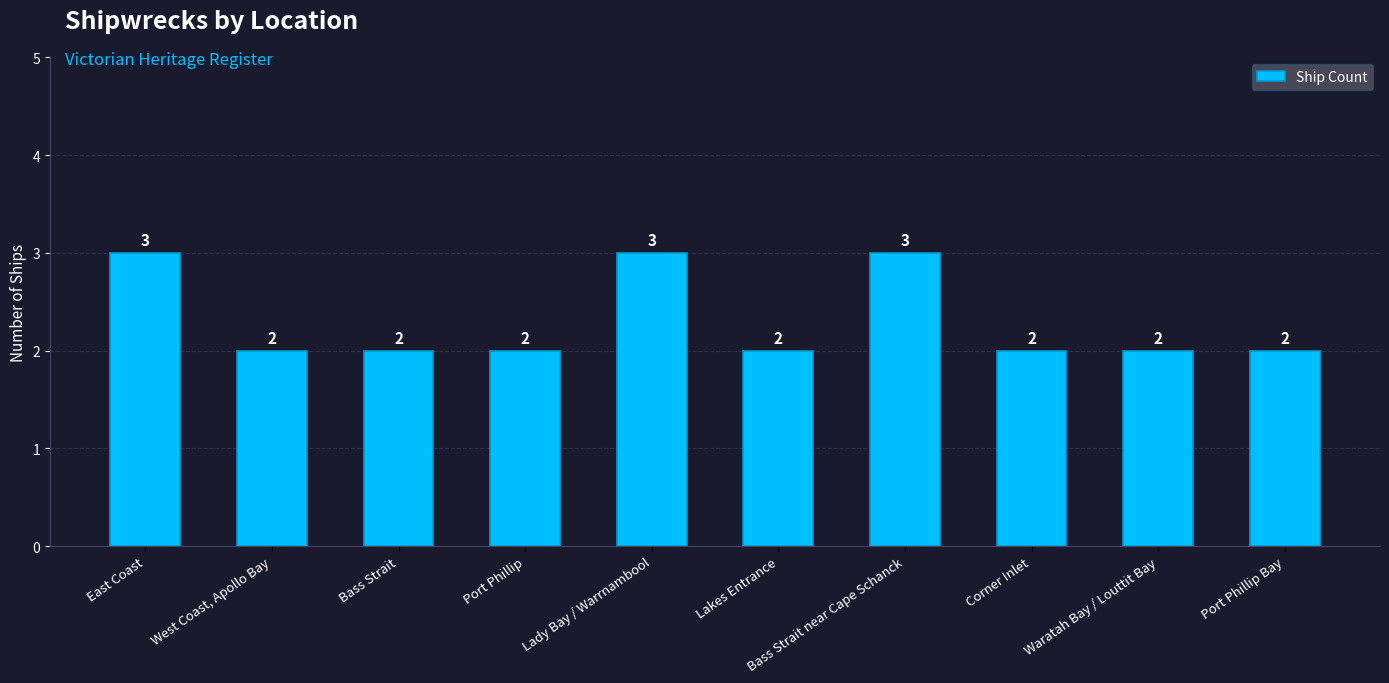

How many distinct data groups are displayed?

1